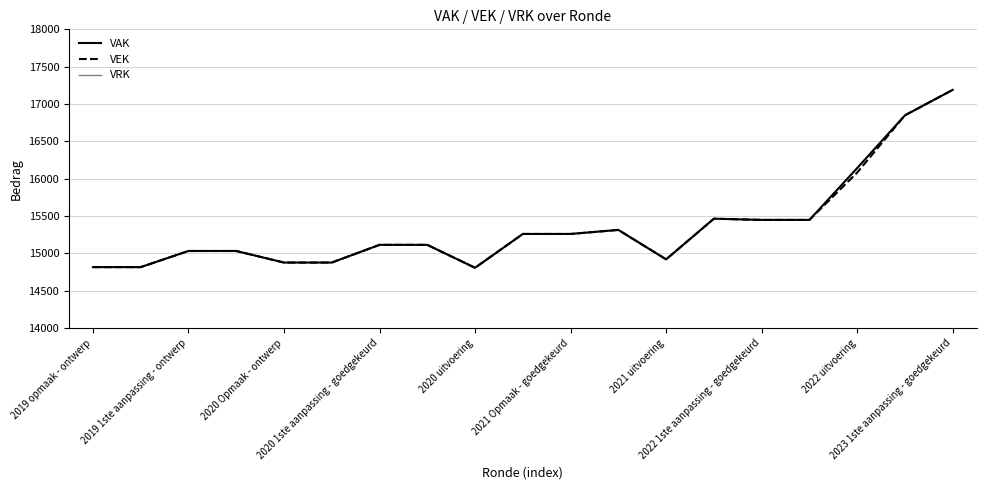

What is the approximate value of VEK at 2019 1ste aanpassing - ontwerp, to the nearest 100?

15000